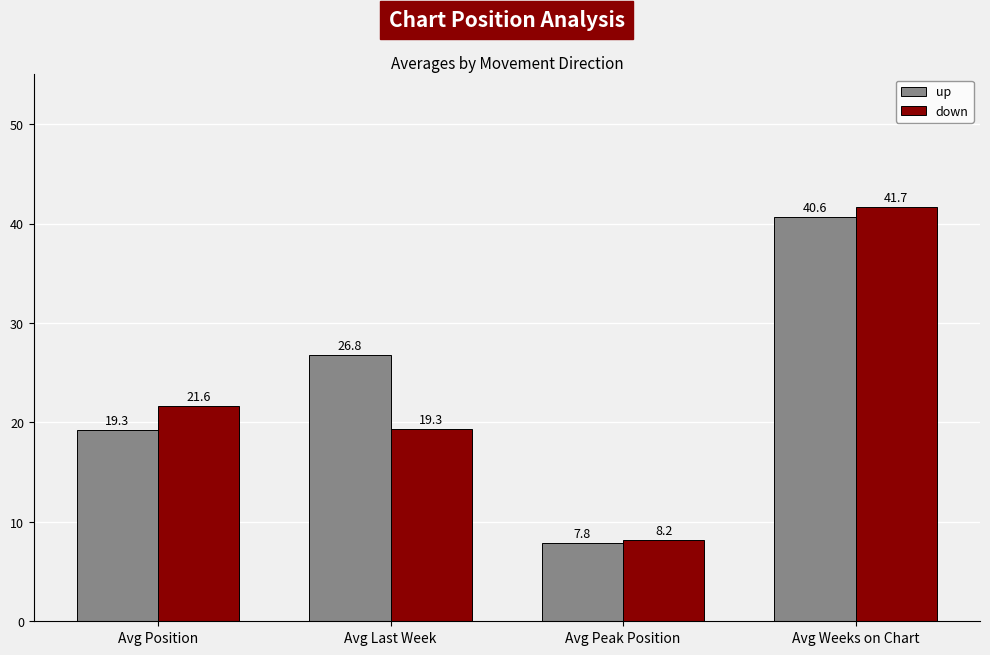

What is the maximum value for up?

40.6